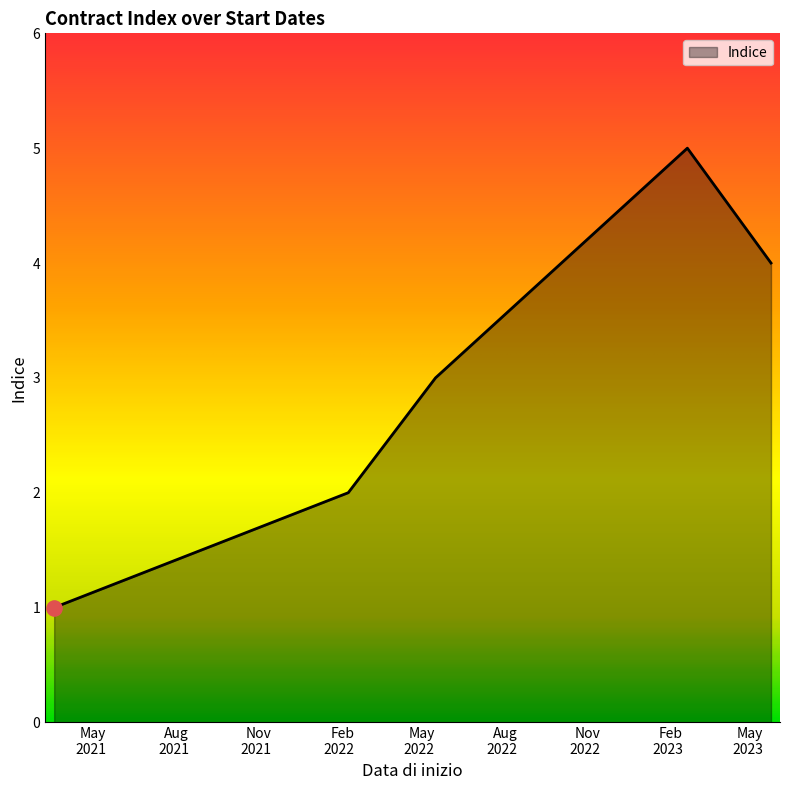

What is the sum of all values?

15